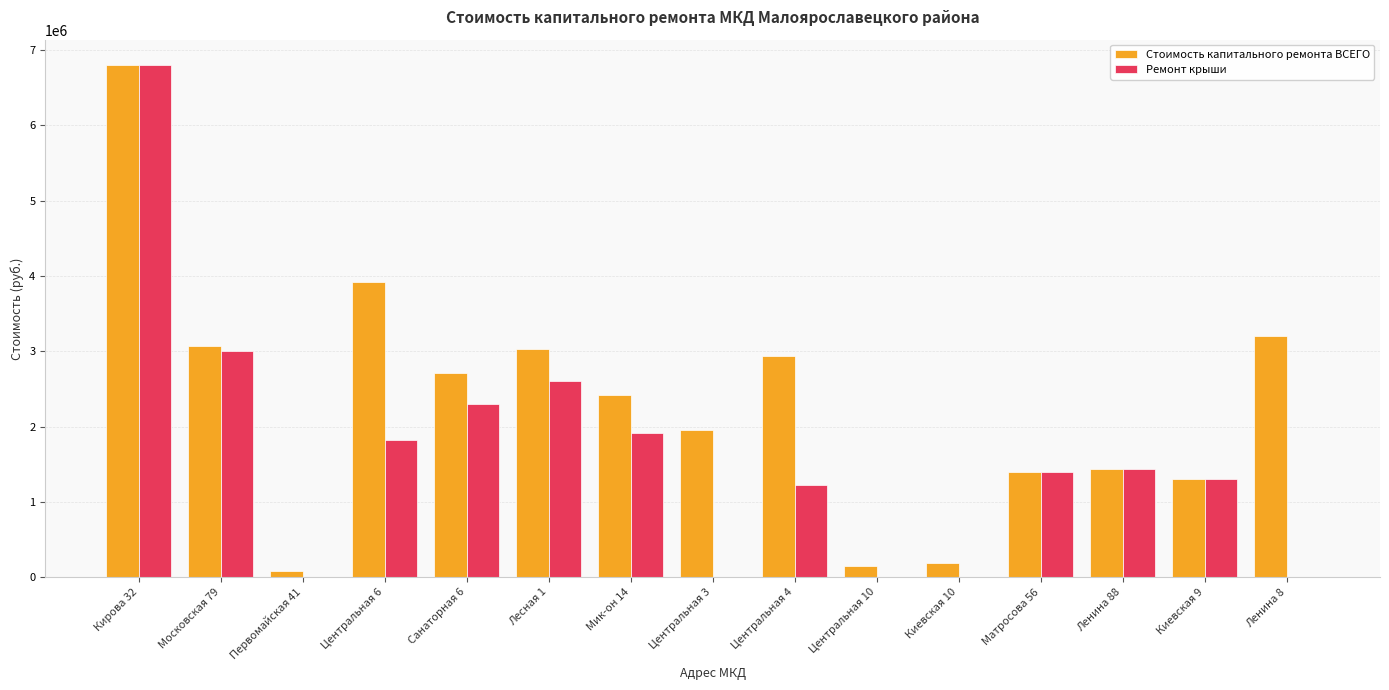

What is the sum of all Стоимость капитального ремонта ВСЕГО values?

34581539.0